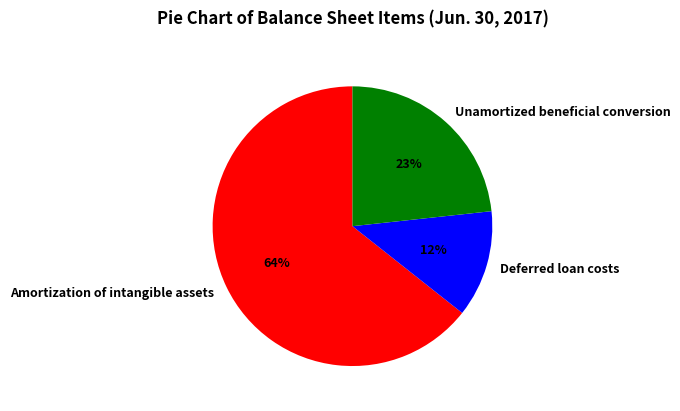

To the nearest percent, what is the average slice percentage?

33%